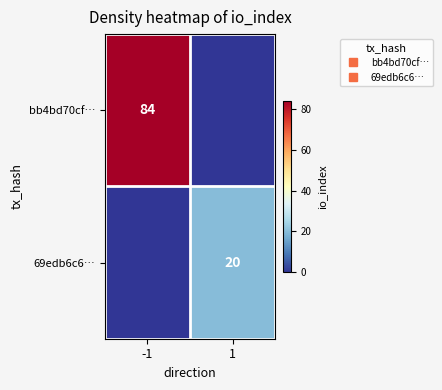

What is the difference between the highest and lowest values at 1?

20